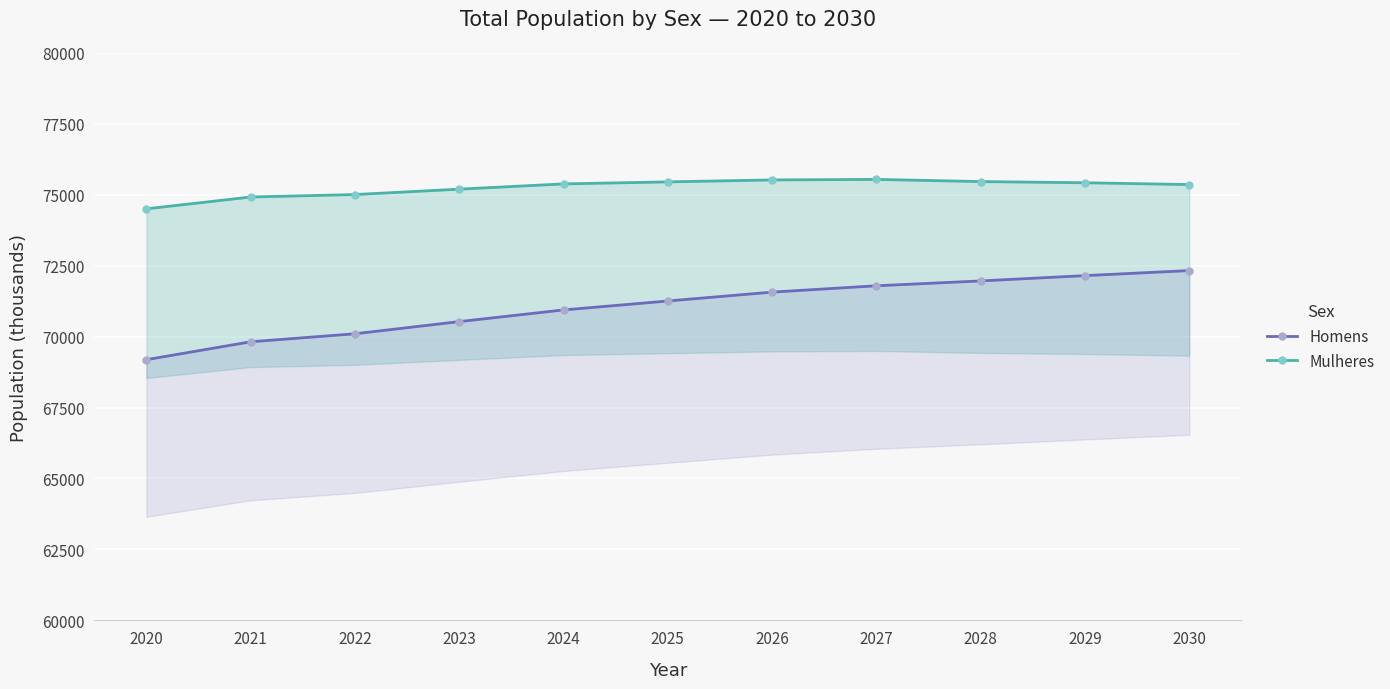

What is the minimum value for Homens?

69186